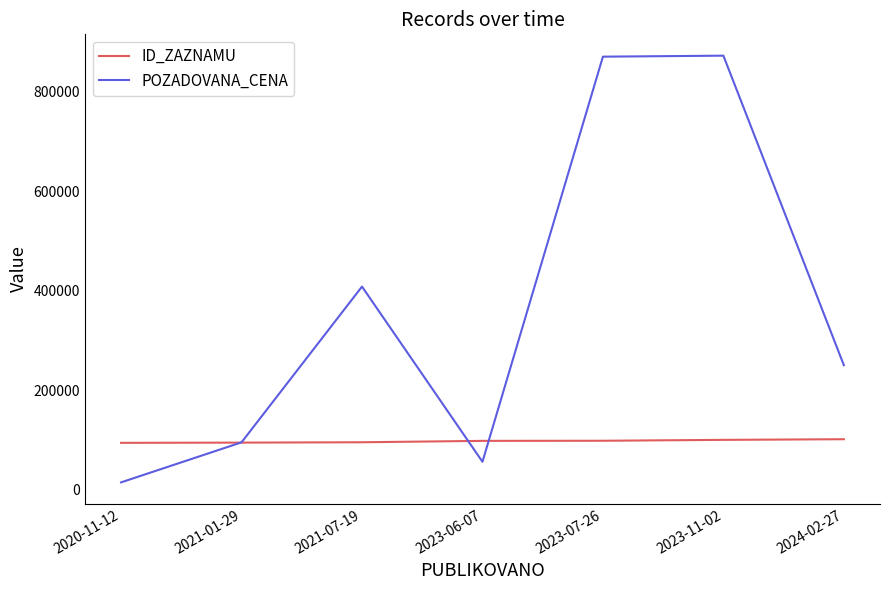

True or false: POZADOVANA_CENA and ID_ZAZNAMU intersect in this chart.

True